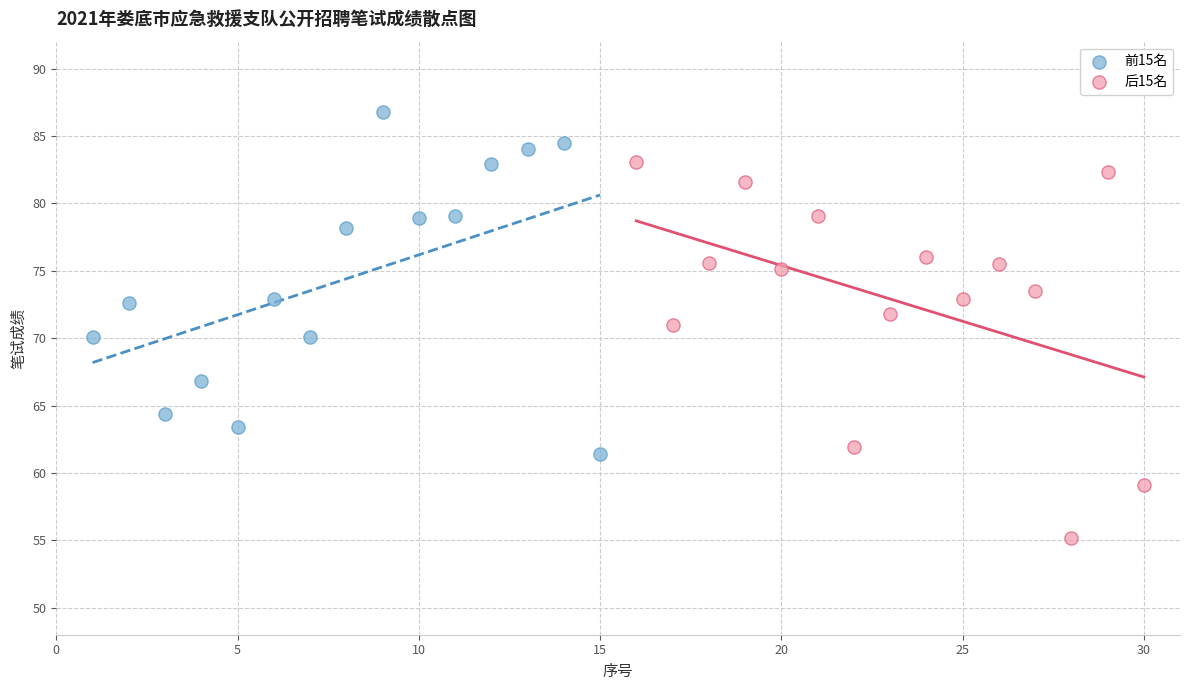

Which series contains the highest Y value?

前15名